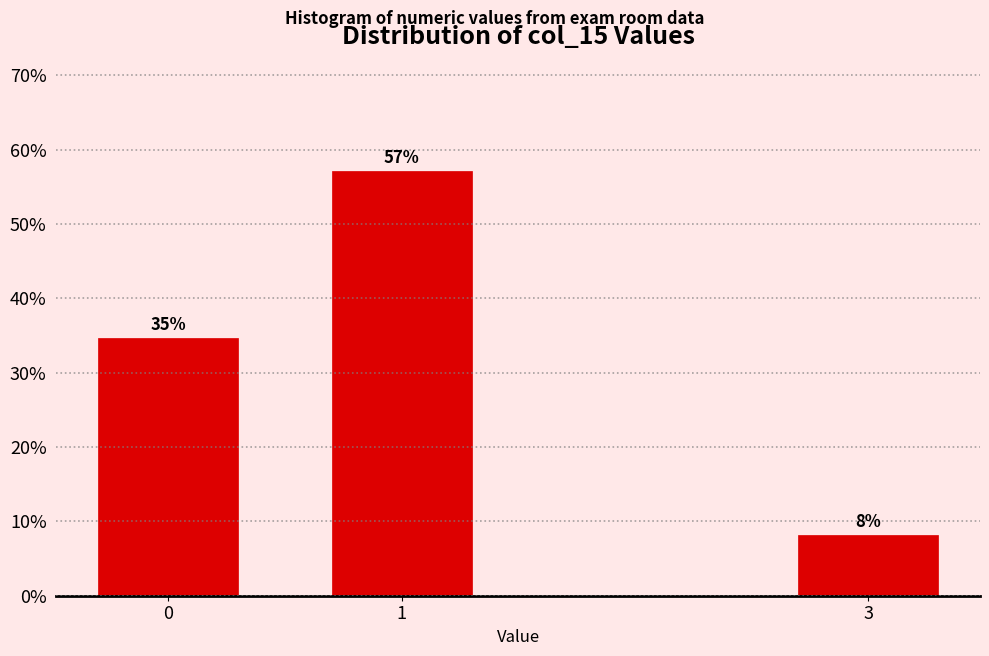

Does the chart contain any negative values?

No